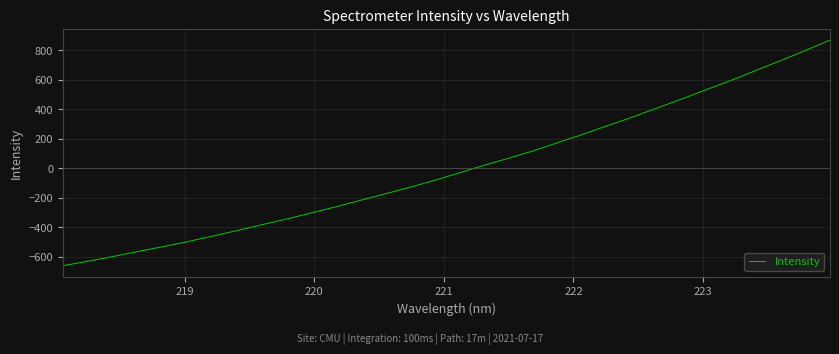

What is the maximum value shown in the chart?

867.9